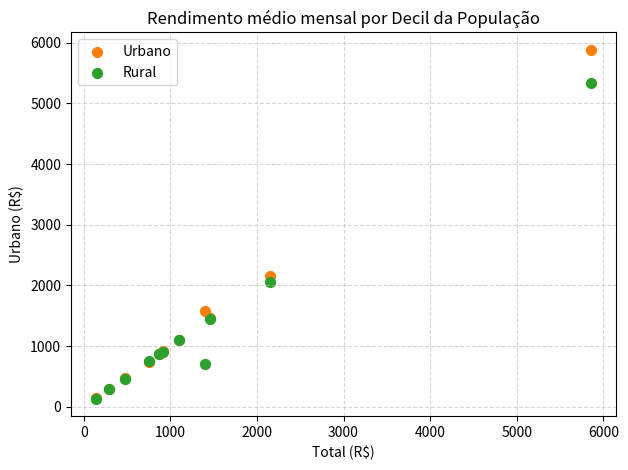

What are all the series names shown in the legend?

Urbano, Rural